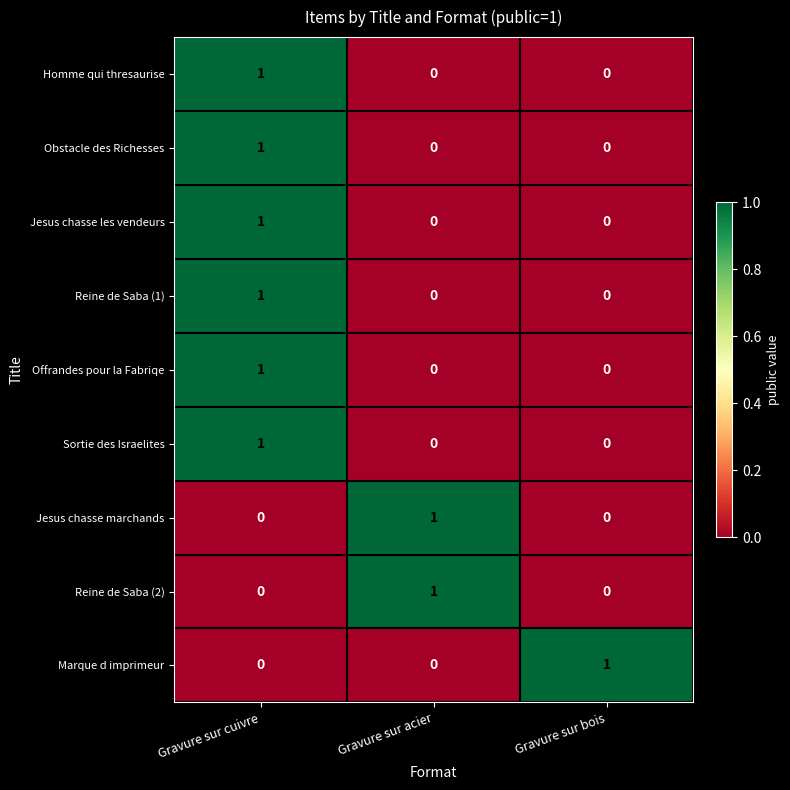

How many Reine de Saba (2) values are between 0 and 1?

3